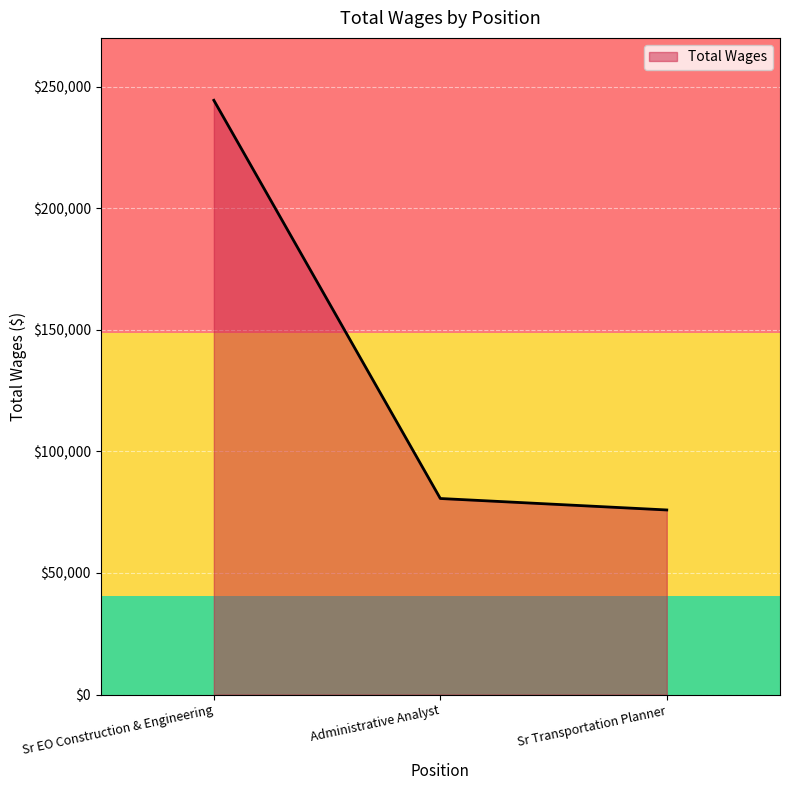

Between Administrative Analyst and Sr Transportation Planner, which is larger?

Administrative Analyst